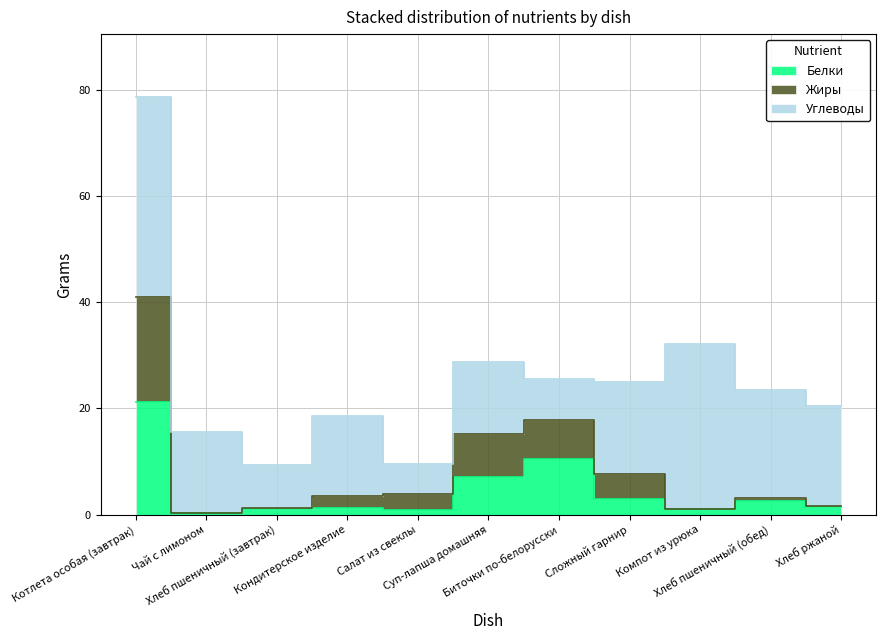

True or false: Жиры has more than 0 interior local peaks.

True